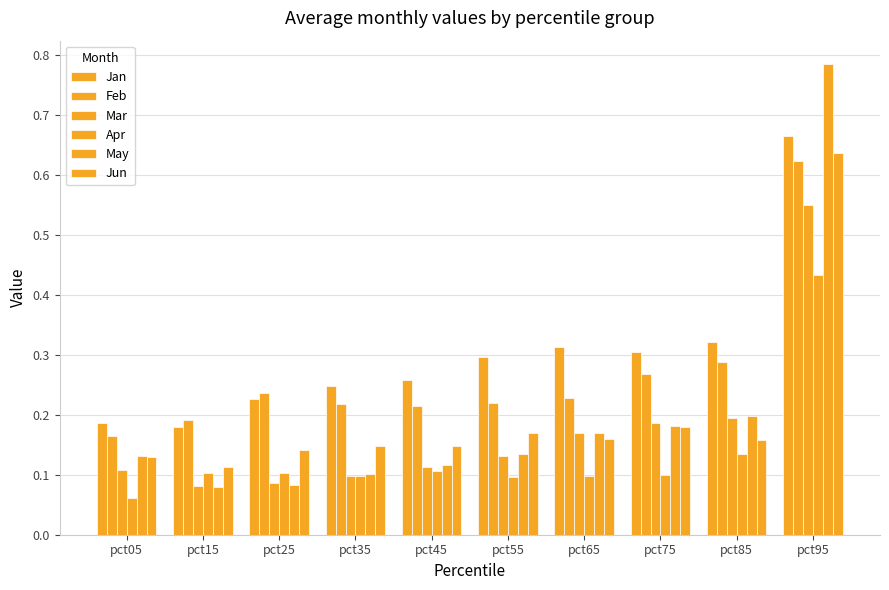

The value of Apr at pct25 is 0.1. True or false?

True